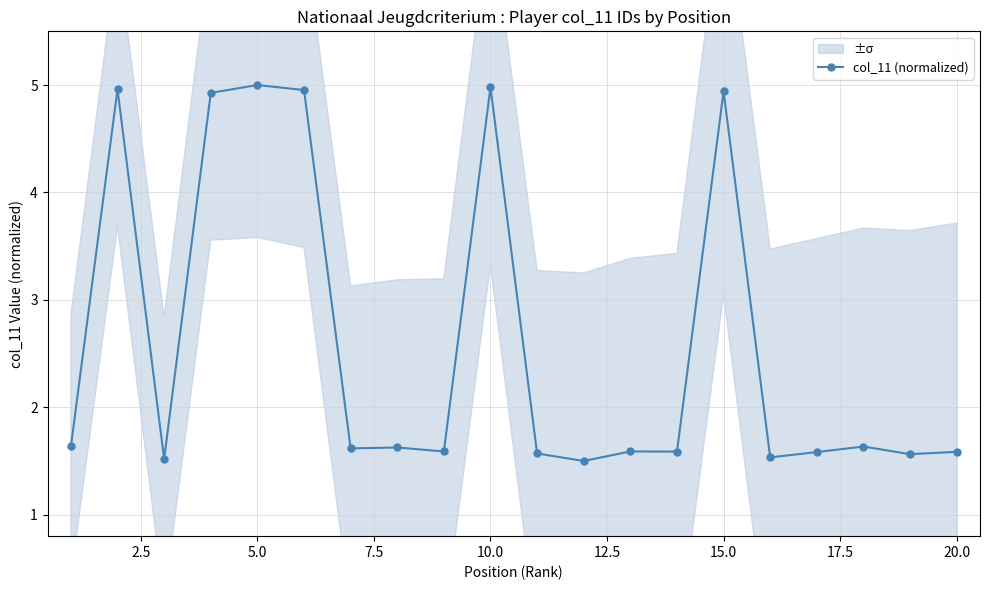

Is this an area chart (filled region under the line)?

No